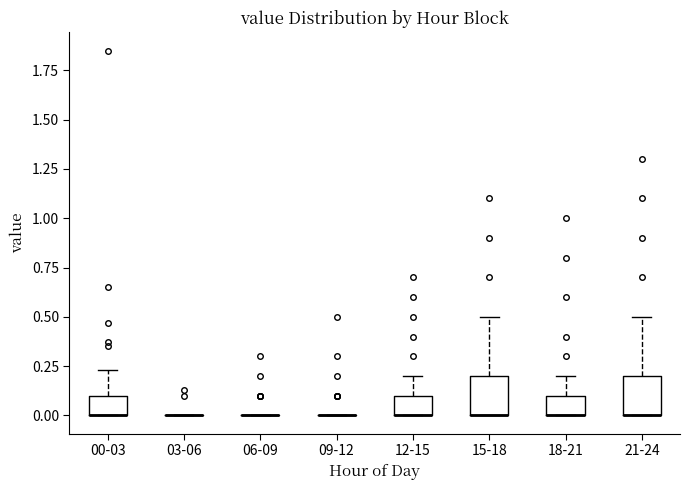

Reading left to right, transcribe this box plot: for each box, give where its median line is, the range the box spans, and where its two whiskers end, as read against the y-axis. The values are not printed on the chart, so give them approximately, as read against the axis.

00-03: median 0.00 (drawn on the box's lower edge), box 0.00 to 0.10, whiskers 0.00 to 0.25
03-06: box collapsed to a line at 0.00, whiskers 0.00 to 0.00
06-09: box collapsed to a line at 0.00, whiskers 0.00 to 0.00
09-12: box collapsed to a line at 0.00, whiskers 0.00 to 0.00
12-15: median 0.00 (drawn on the box's lower edge), box 0.00 to 0.10, whiskers 0.00 to 0.20
15-18: median 0.00 (drawn on the box's lower edge), box 0.00 to 0.20, whiskers 0.00 to 0.50
18-21: median 0.00 (drawn on the box's lower edge), box 0.00 to 0.10, whiskers 0.00 to 0.20
21-24: median 0.00 (drawn on the box's lower edge), box 0.00 to 0.20, whiskers 0.00 to 0.50